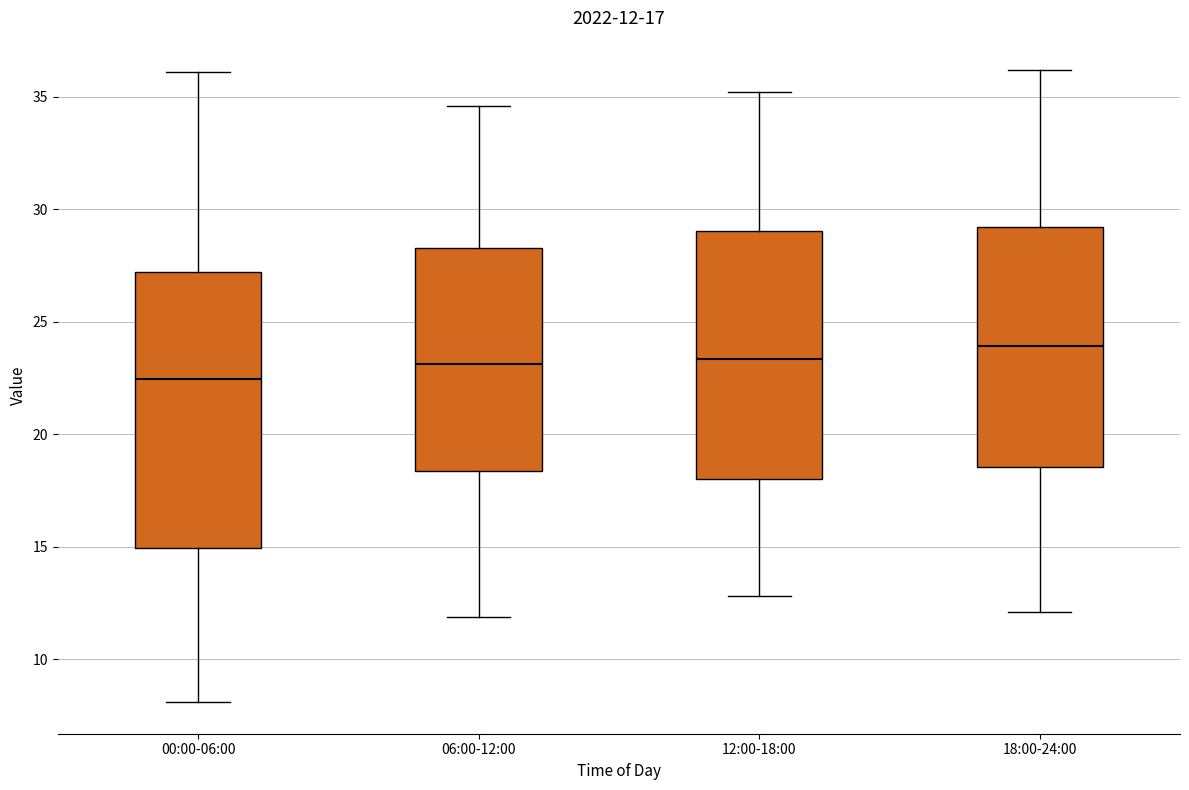

Which box has the highest median line?

18:00-24:00